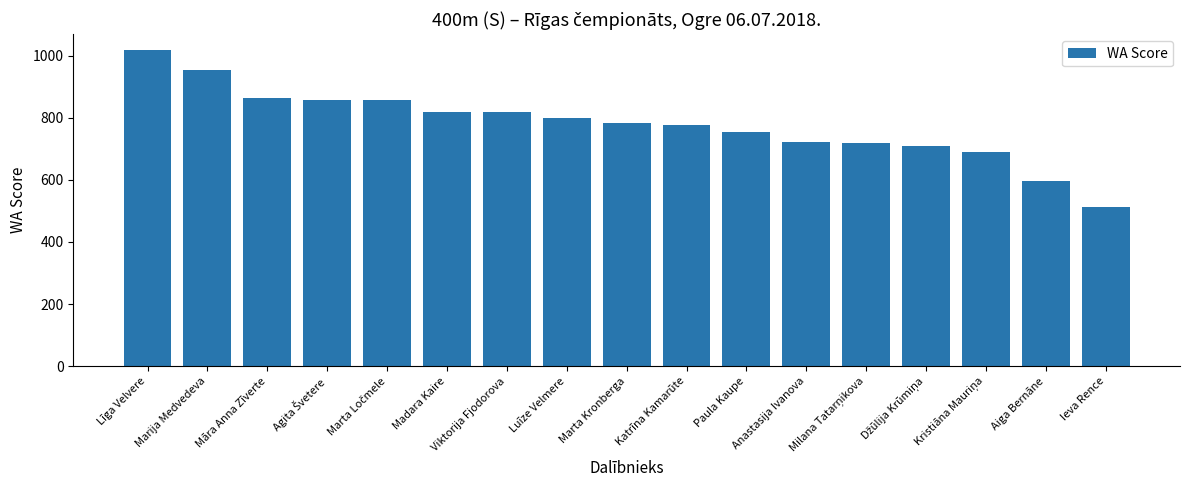

How many bars are there in total?

17